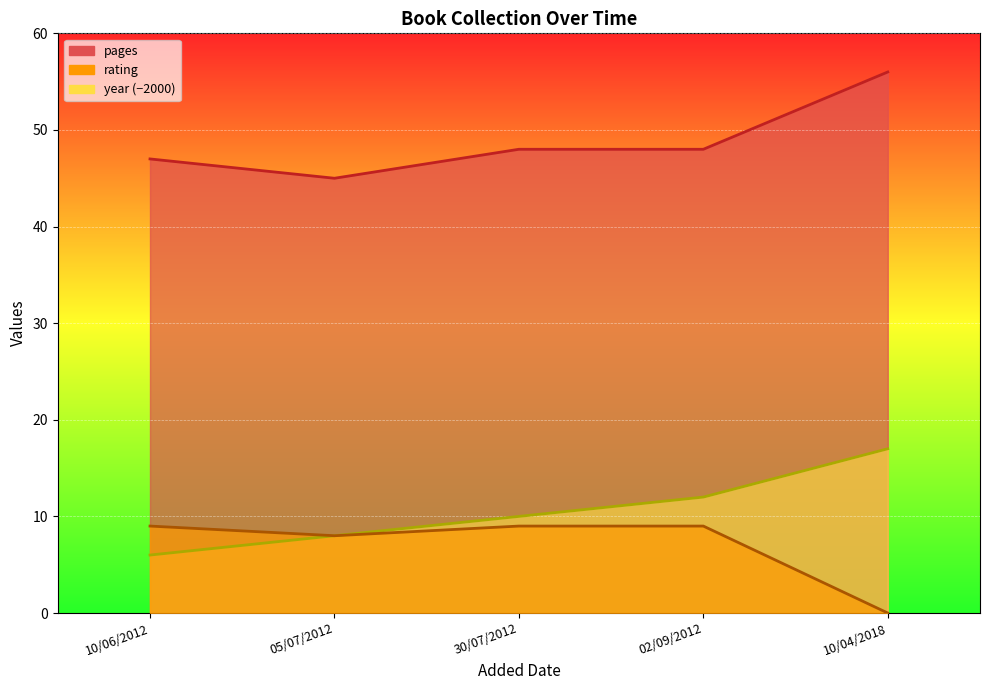

What is the average value of the pages series?

49